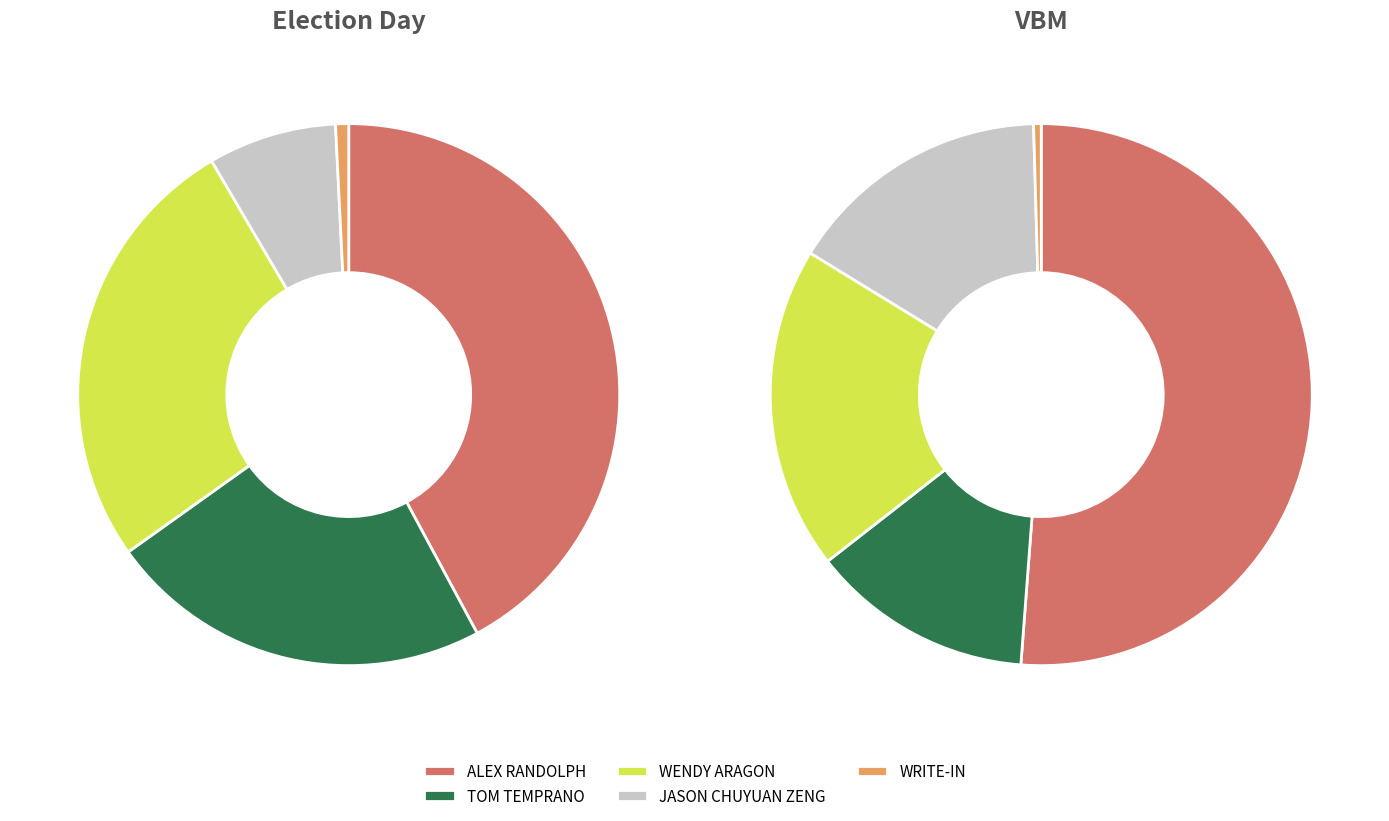

Is it true that 25 is 12% of the pie?

False